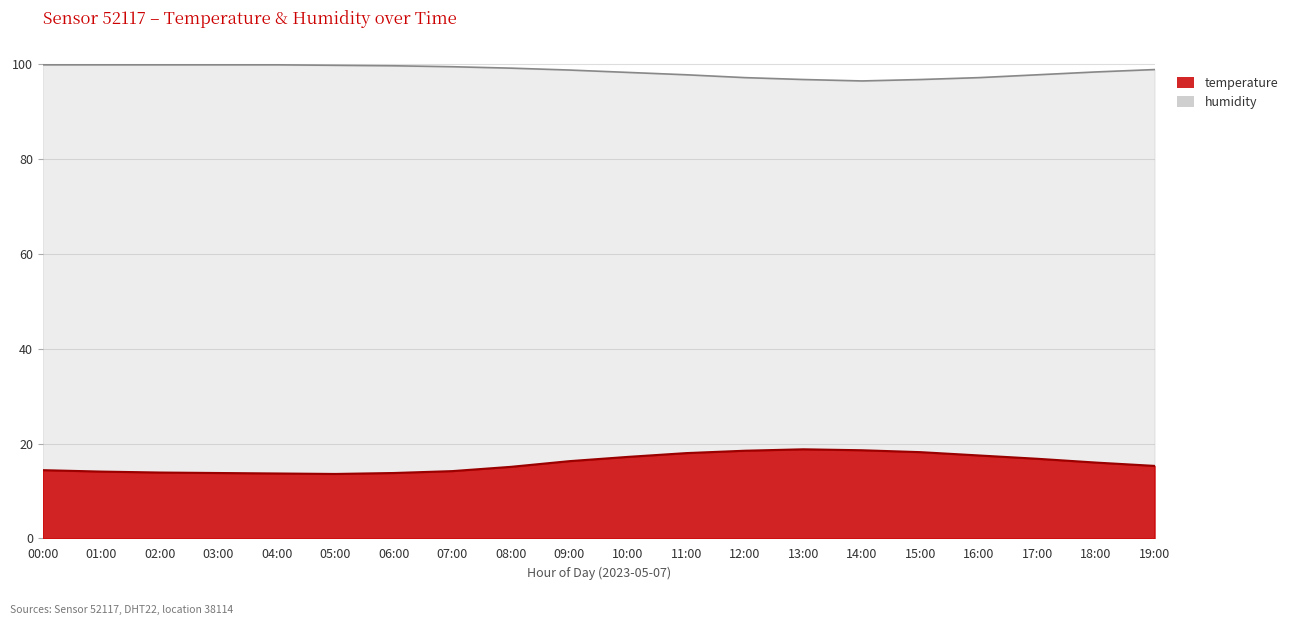

What are all the series names shown in the legend?

temperature, humidity